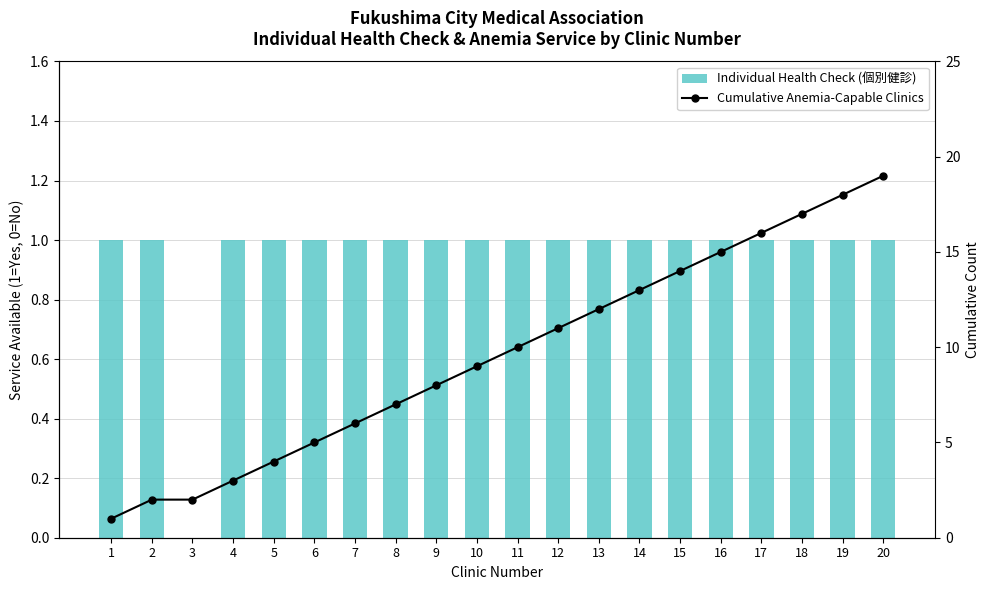

What is the sum of all Individual Health Check (個別健診) values?

19